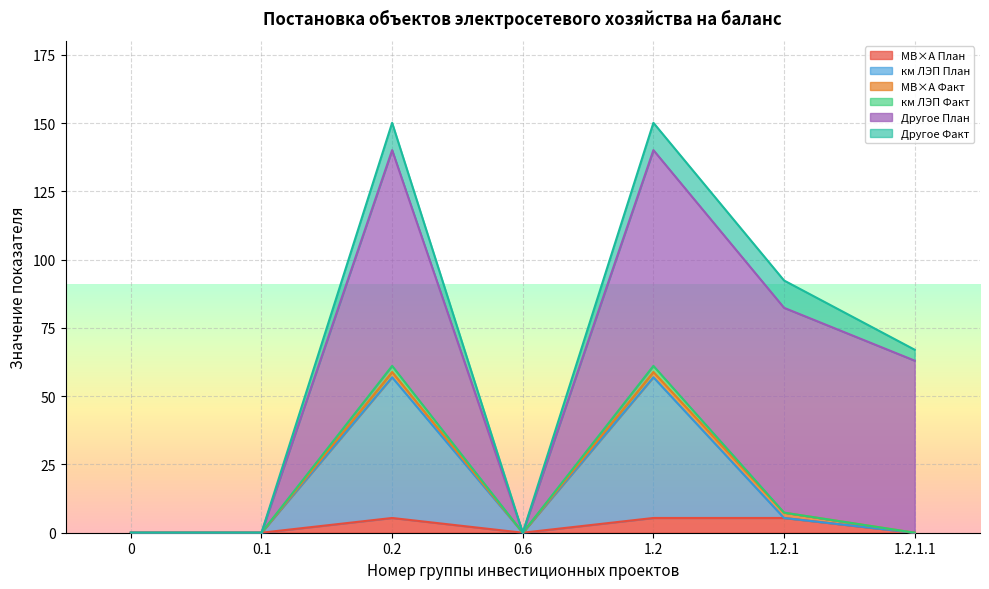

What is the label of the 3rd point from the left?

0.2